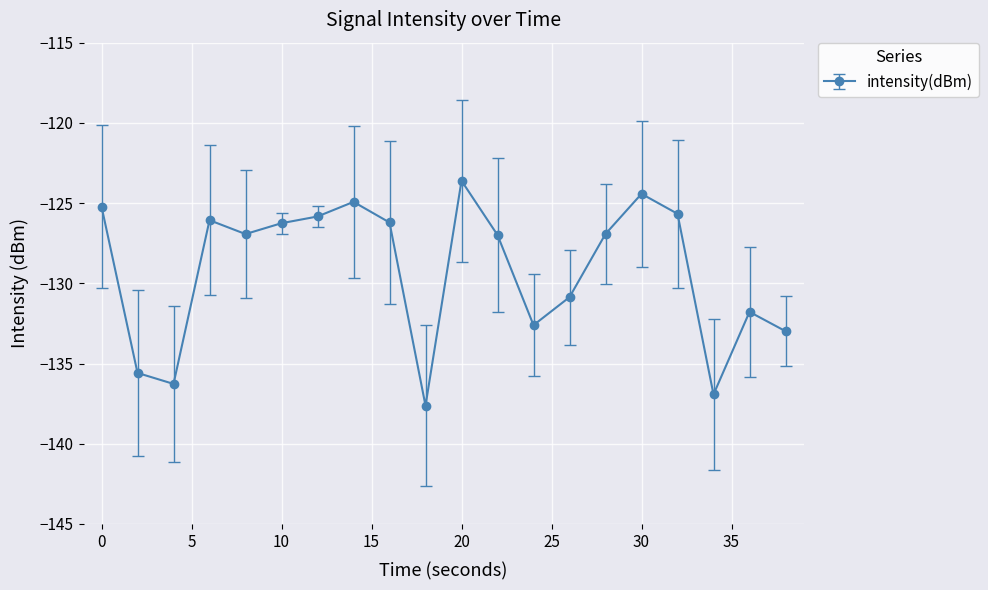

True or false: there are more than 1 points higher than both neighbors.

True